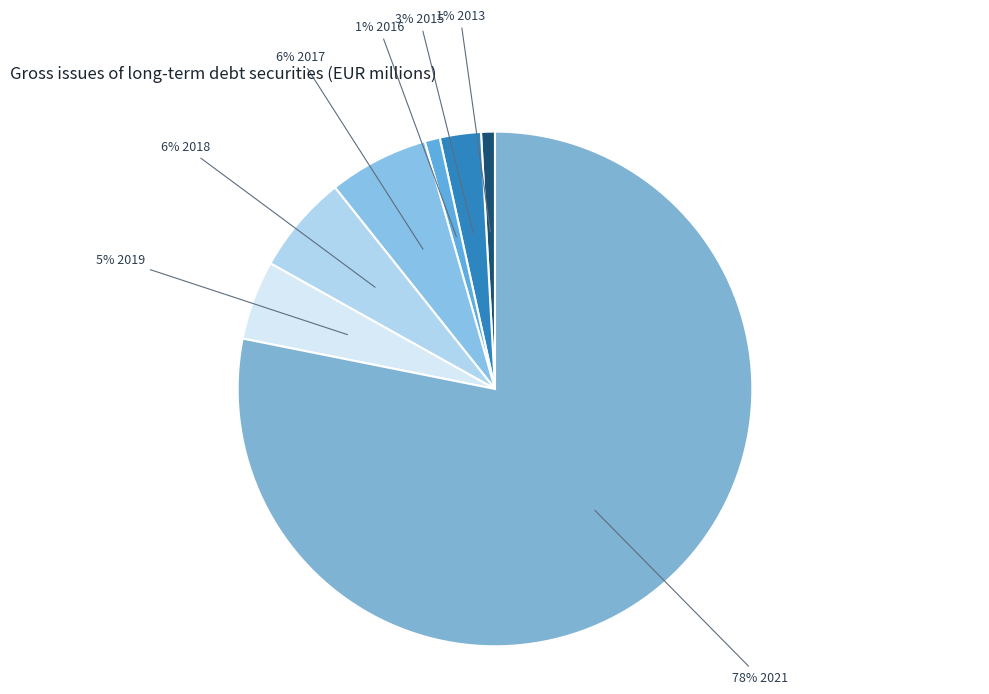

How many slices are in this pie chart?

7